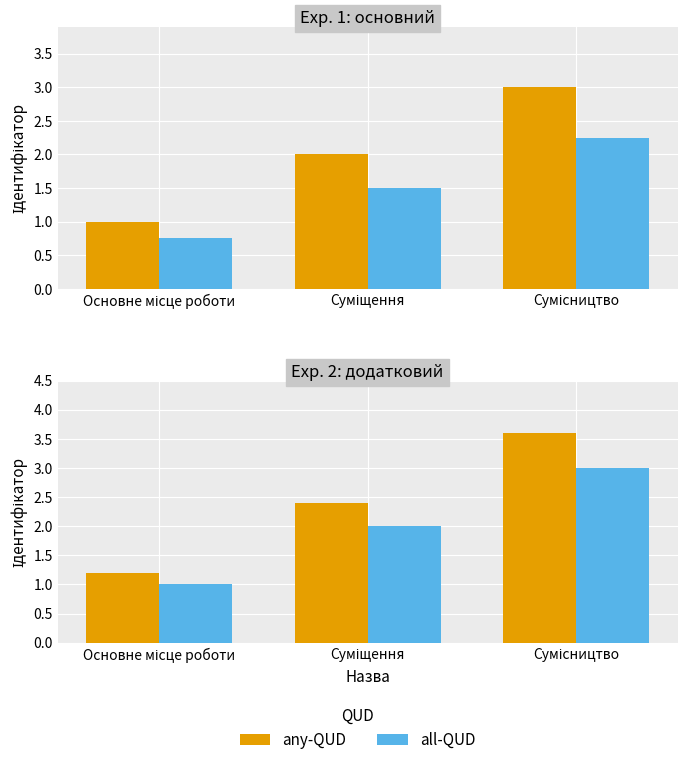

At how many categories does at least one series exceed 1?

3